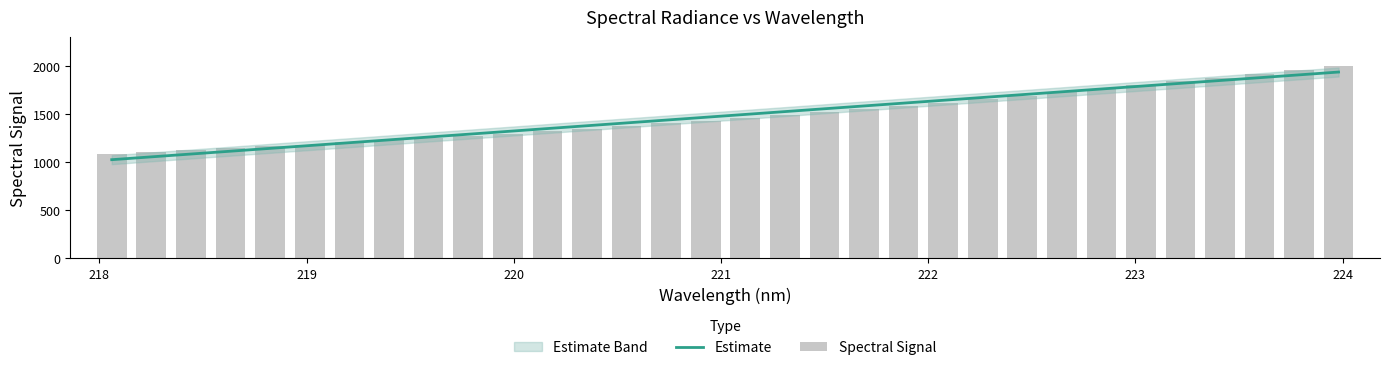

How many values in the Estimate series exceed 1496?

16